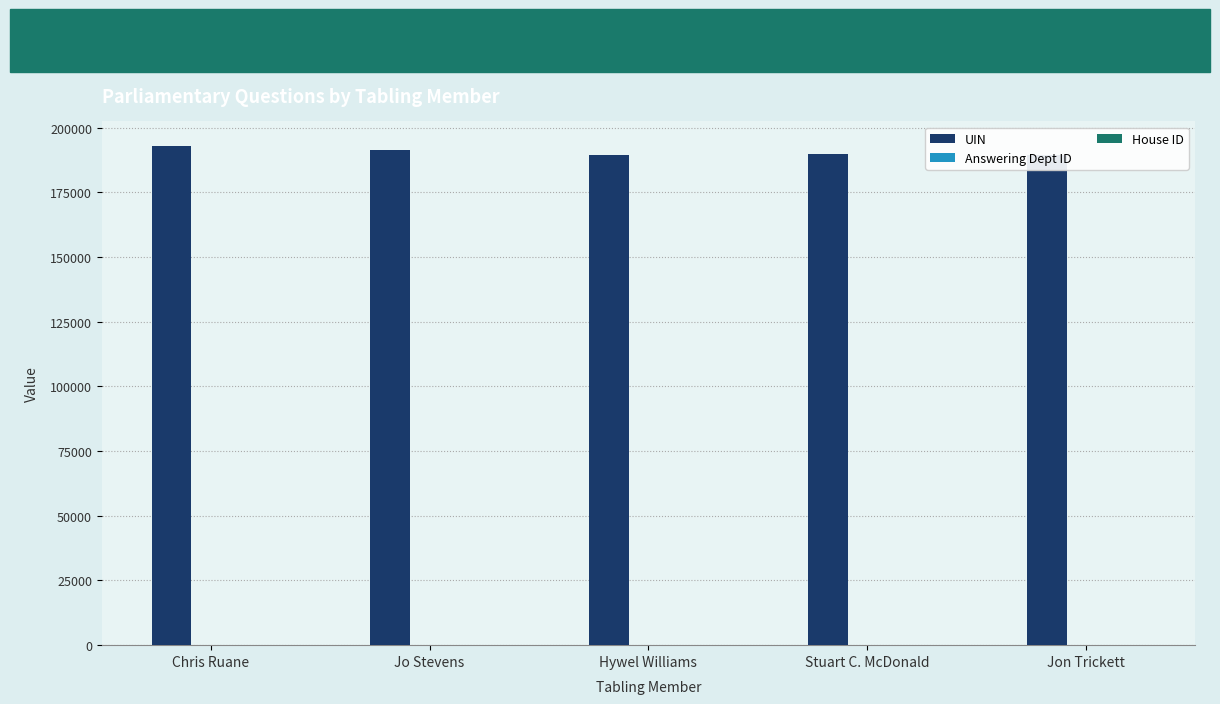

Reading left to right, extract all data points from this chart.

UIN: Chris Ruane=192802	Jo Stevens=191441	Hywel Williams=189596	Stuart C. McDonald=189720	Jon Trickett=189579
Answering Dept ID: Chris Ruane=28	Jo Stevens=28	Hywel Williams=28	Stuart C. McDonald=28	Jon Trickett=28
House ID: Chris Ruane=1	Jo Stevens=1	Hywel Williams=1	Stuart C. McDonald=1	Jon Trickett=1